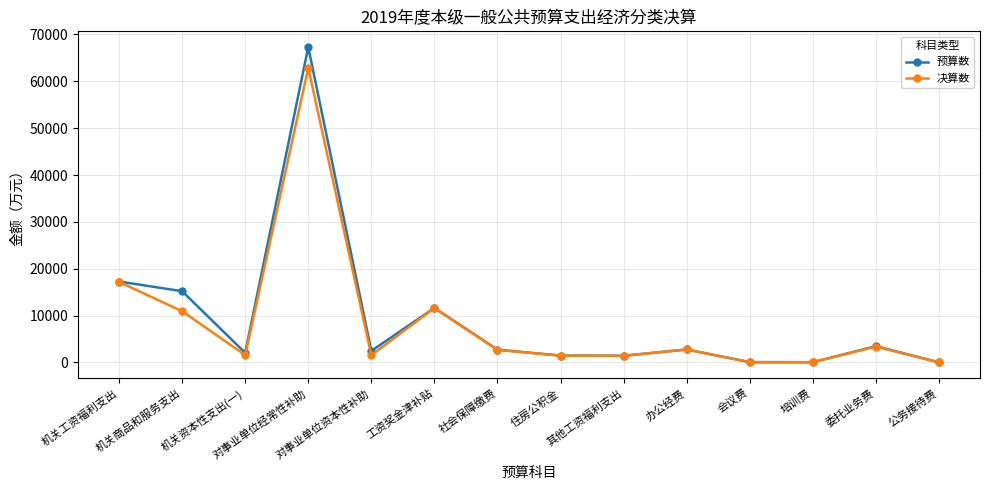

True or false: 决算数 has more than 0 points higher than both neighbors.

True